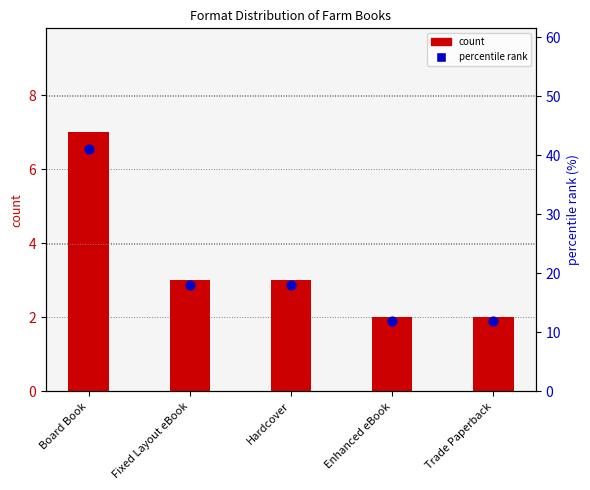

What is the total value across all series at Trade Paperback?

14